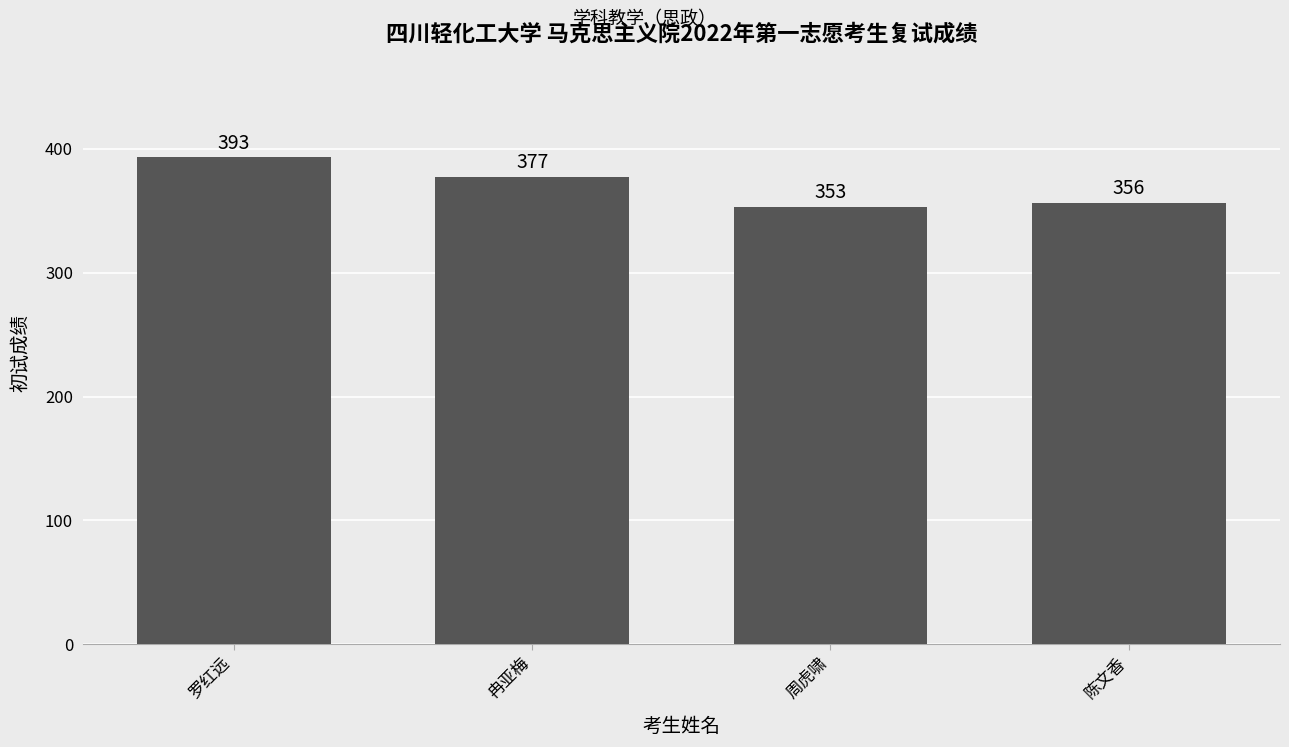

At which category does the chart reach its peak across all series?

罗红远